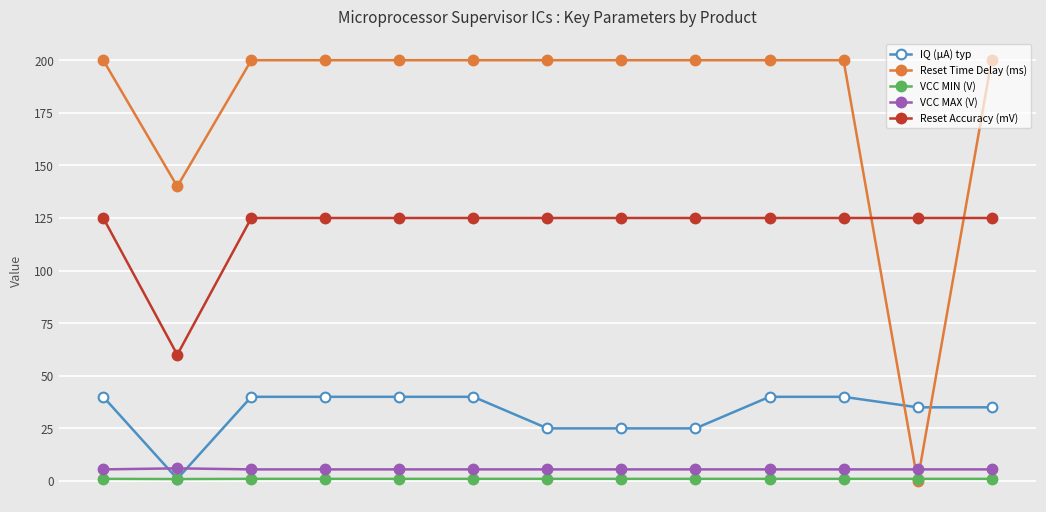

Rank the series by their maximum value, from highest to lowest.

Reset Time Delay (ms), Reset Accuracy (mV), IQ (μA) typ, VCC MAX (V), VCC MIN (V)